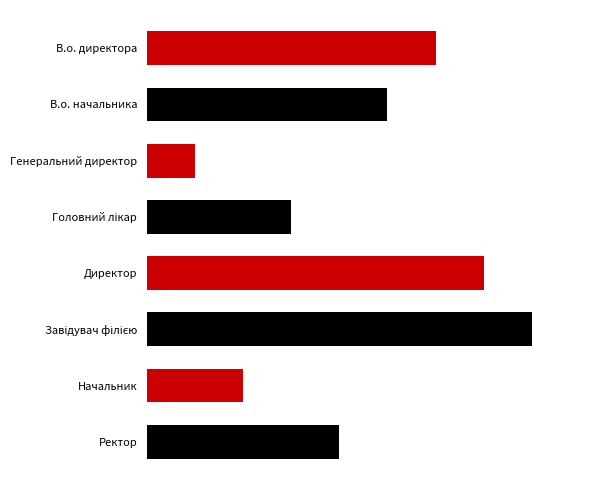

Does the chart contain any negative values?

No